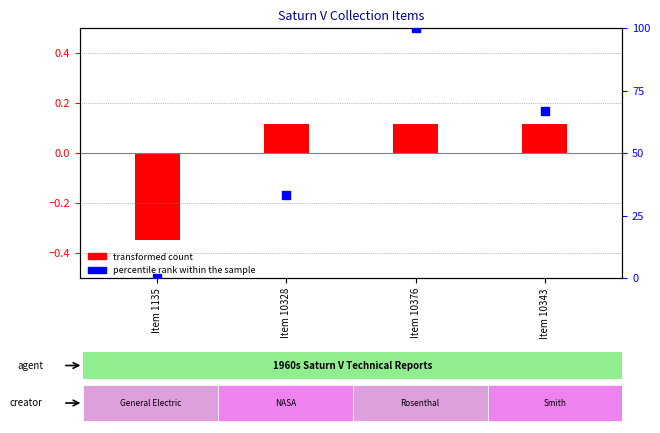

Which has a higher value, Item 10376 or Item 10343?

Item 10376